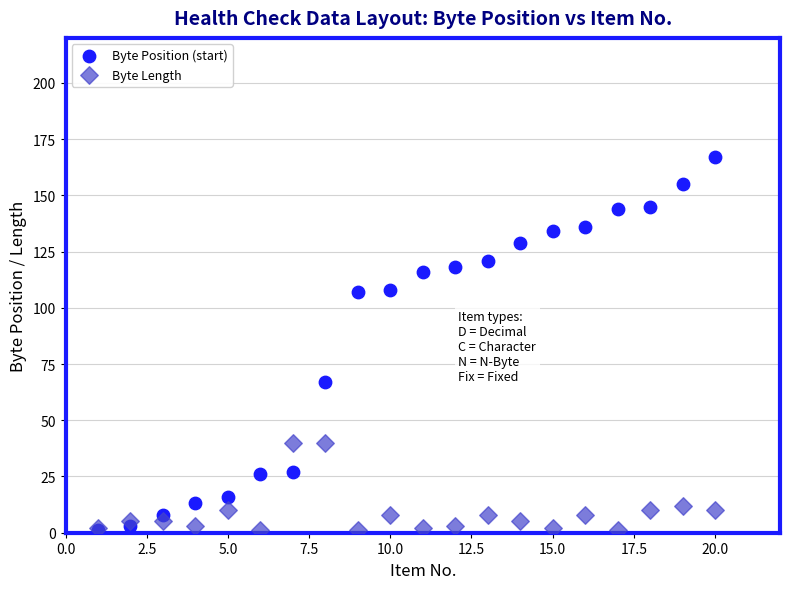

Which series has the widest spread of Y values?

Byte Position (start)